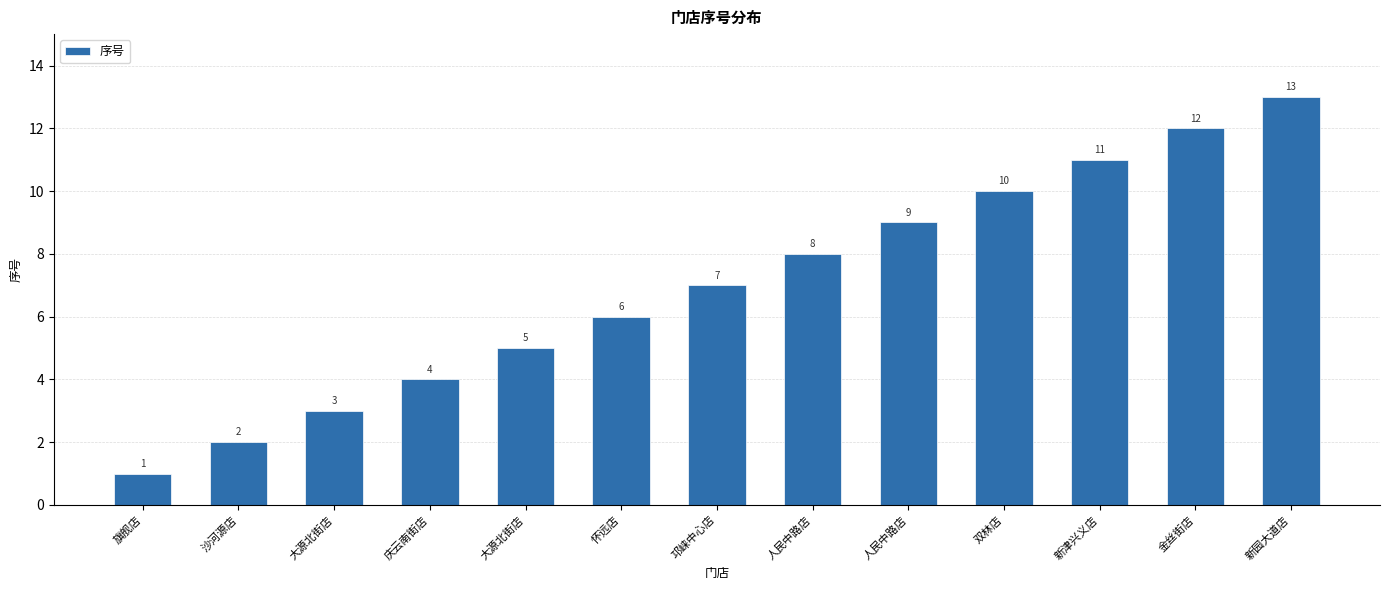

Reading left to right, what are all the values shown in this chart?

1	2	3	4	5	6	7	8	9	10	11	12	13